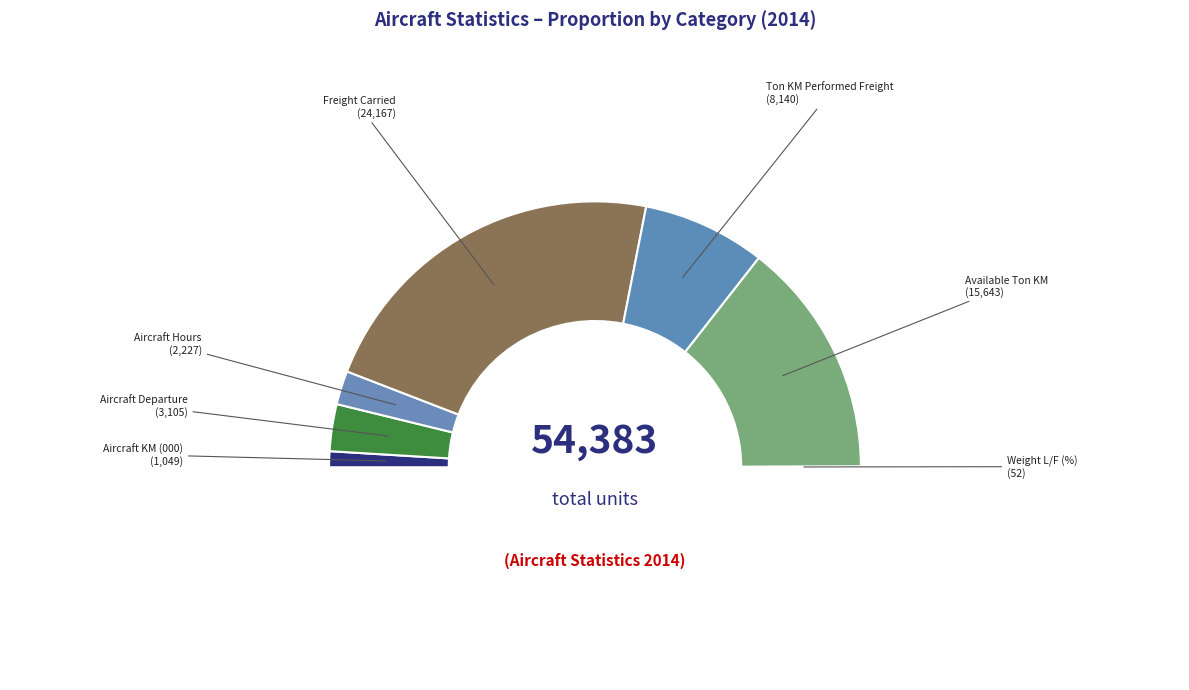

The Available Ton KM slice represents 43% of the pie. True or false?

False